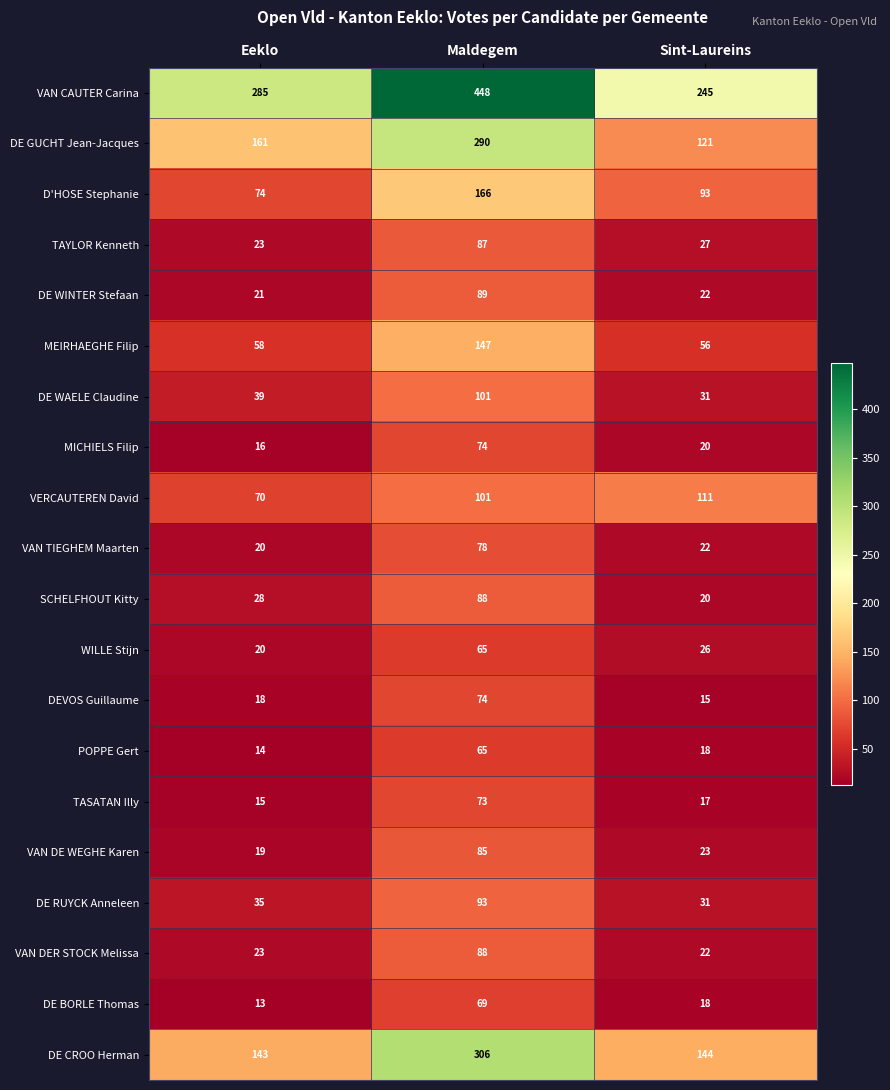

At which category is the sum across all series the highest?

Maldegem